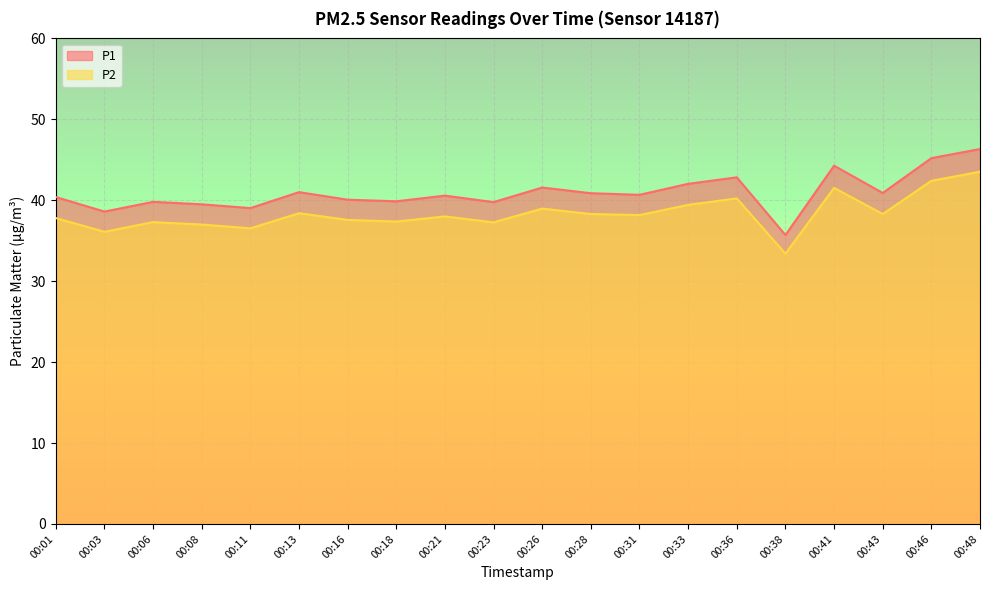

Where is the first local minimum for P1?

00:03